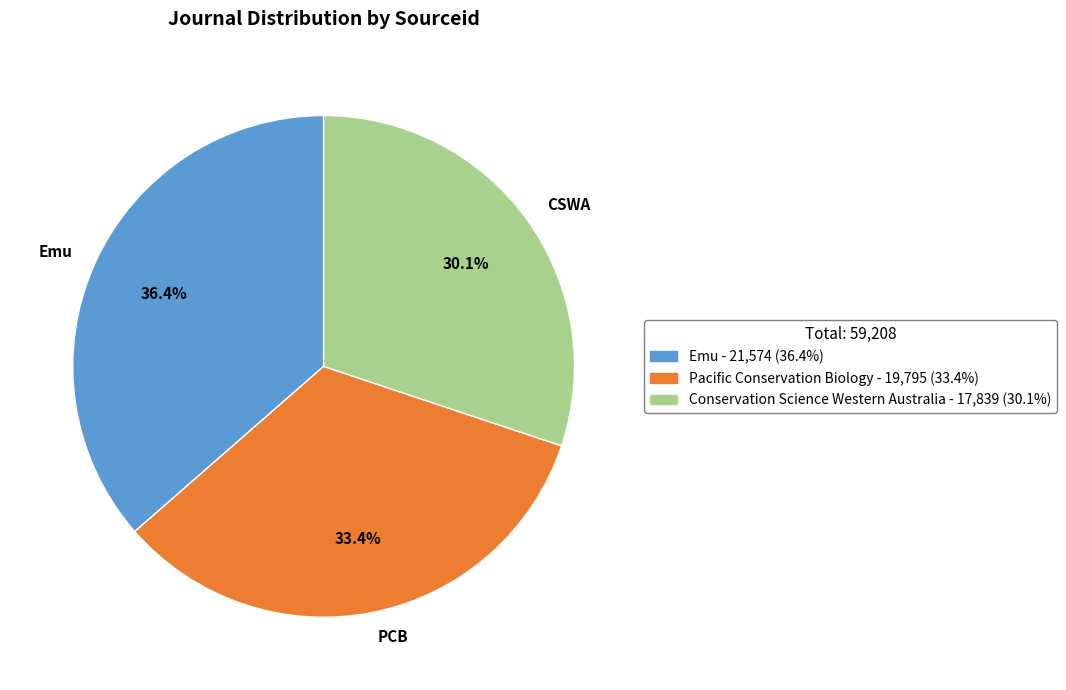

What is the total percentage of CSWA and PCB?

63.6%